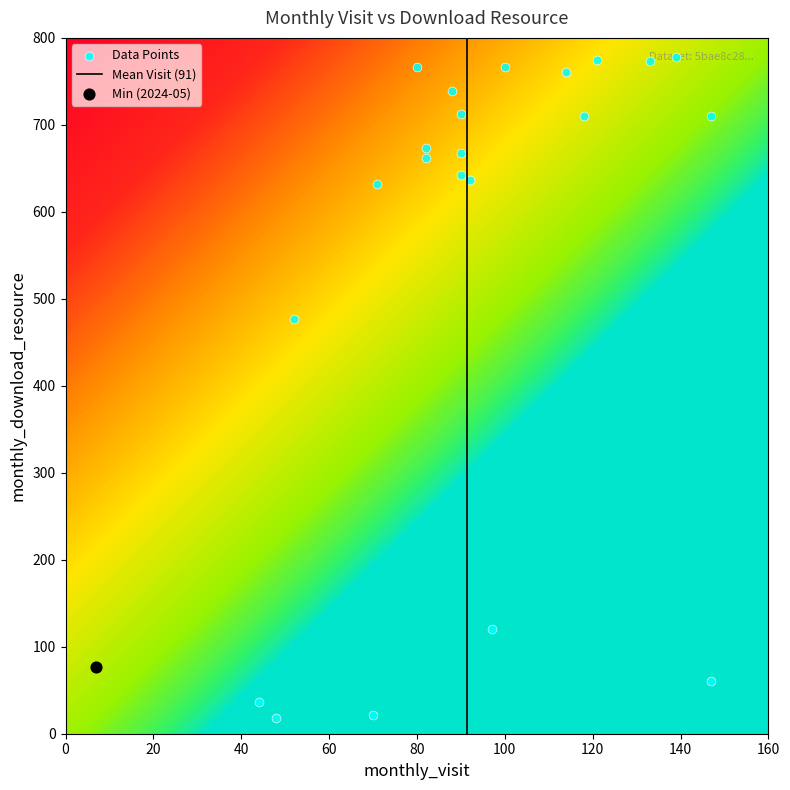

The 2023-09 series shows 237 at monthly_download_resource. True or false?

False